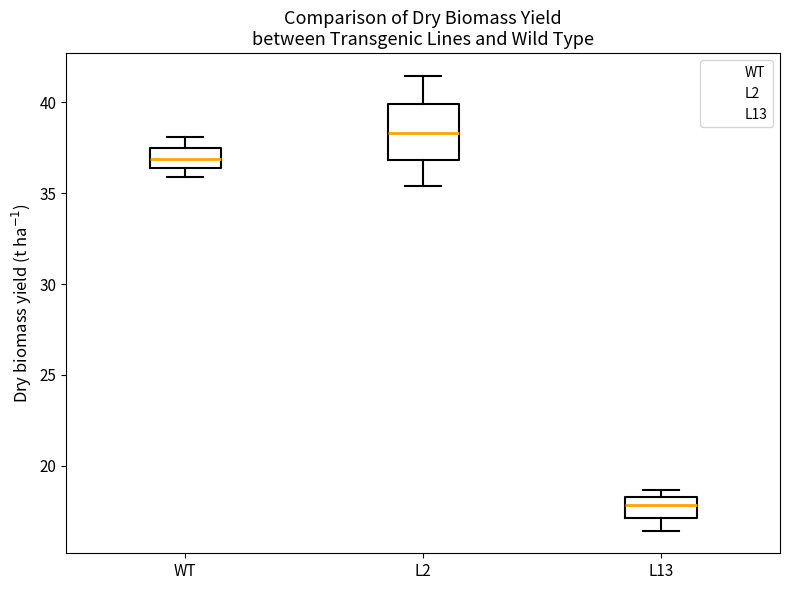

Reading left to right, transcribe this box plot: for each box, give where its median line is, the range the box spans, and where its two whiskers end, as read against the y-axis. The values are not printed on the chart, so give them approximately, as read against the axis.

WT: median 37.0, box 36.5 to 37.5, whiskers 36.0 to 38.0
L2: median 38.5, box 37.0 to 40.0, whiskers 35.5 to 41.5
L13: median 18.0, box 17.0 to 18.5, whiskers 16.5 to 18.5 (just above the box's upper edge)